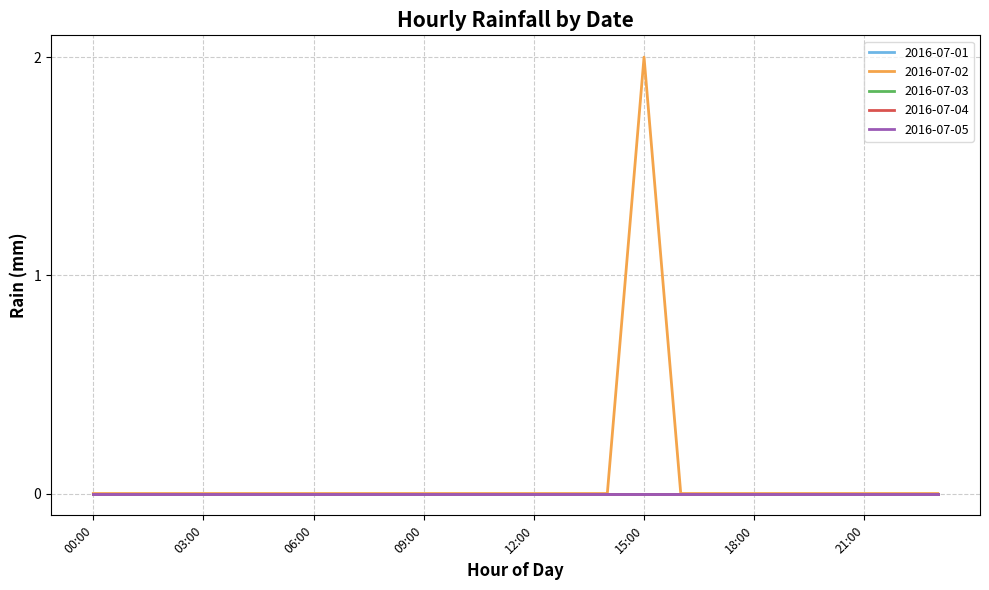

Does the chart have visible grid lines?

Yes